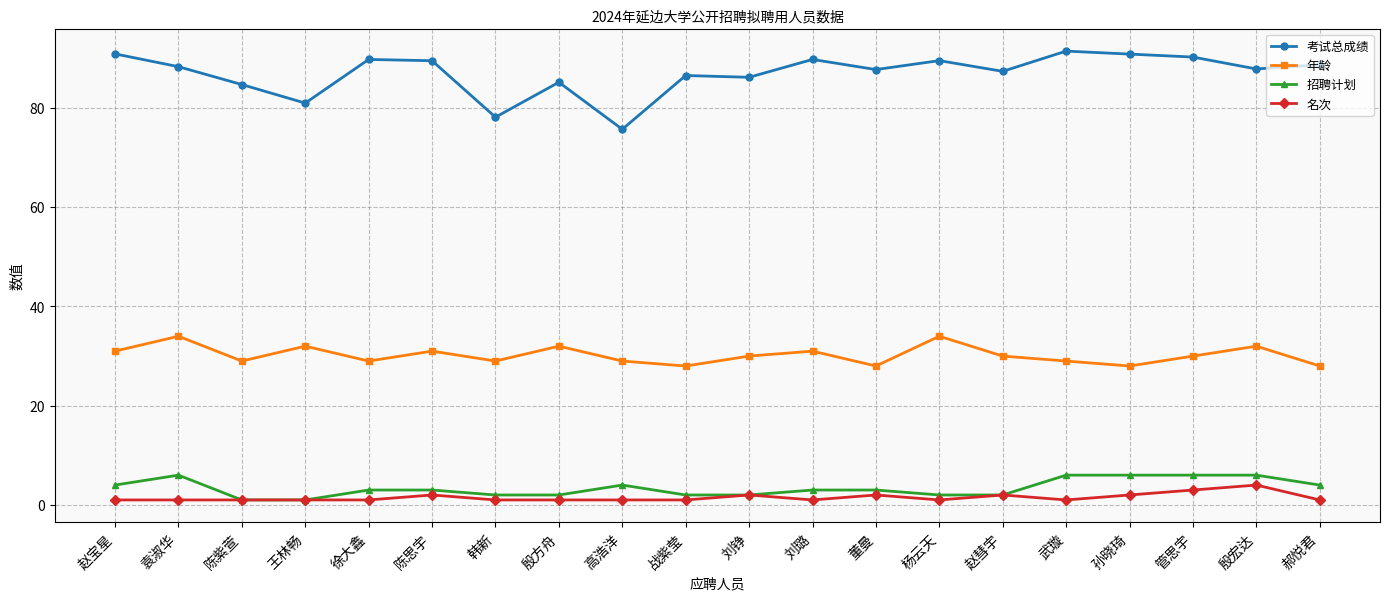

True or false: 考试总成绩 and 年龄 intersect in this chart.

False